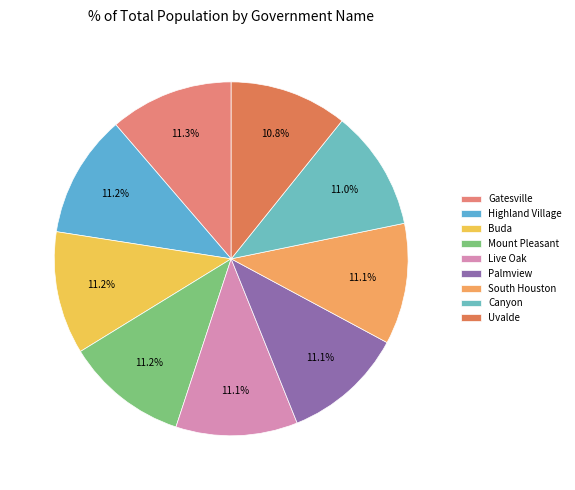

How many slices are in this pie chart?

9